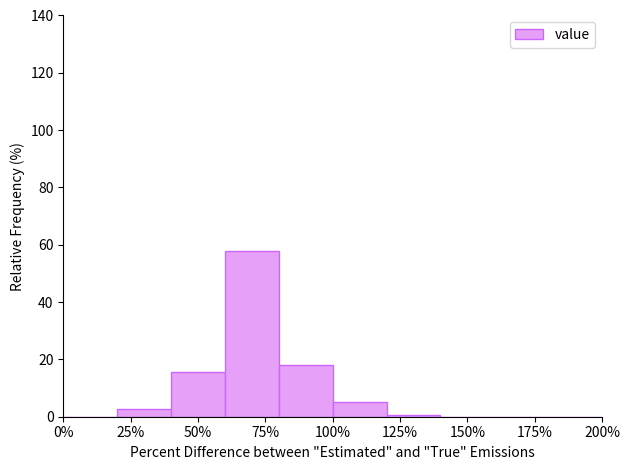

Which range on the x-axis has the tallest bar?

60 to 80